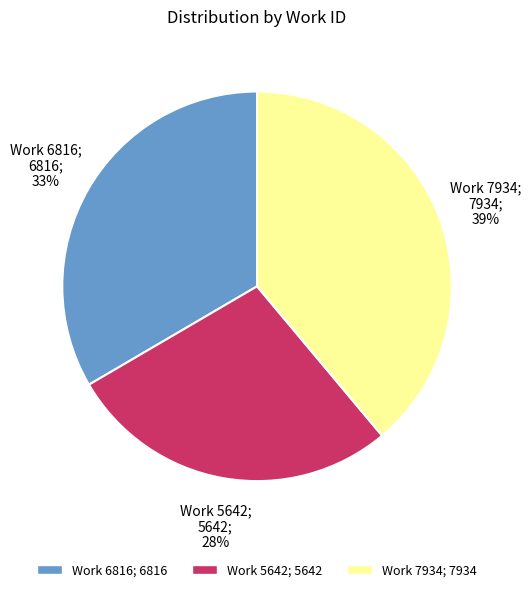

Rank the categories by value from highest to lowest.

Work 7934, Work 6816, Work 5642